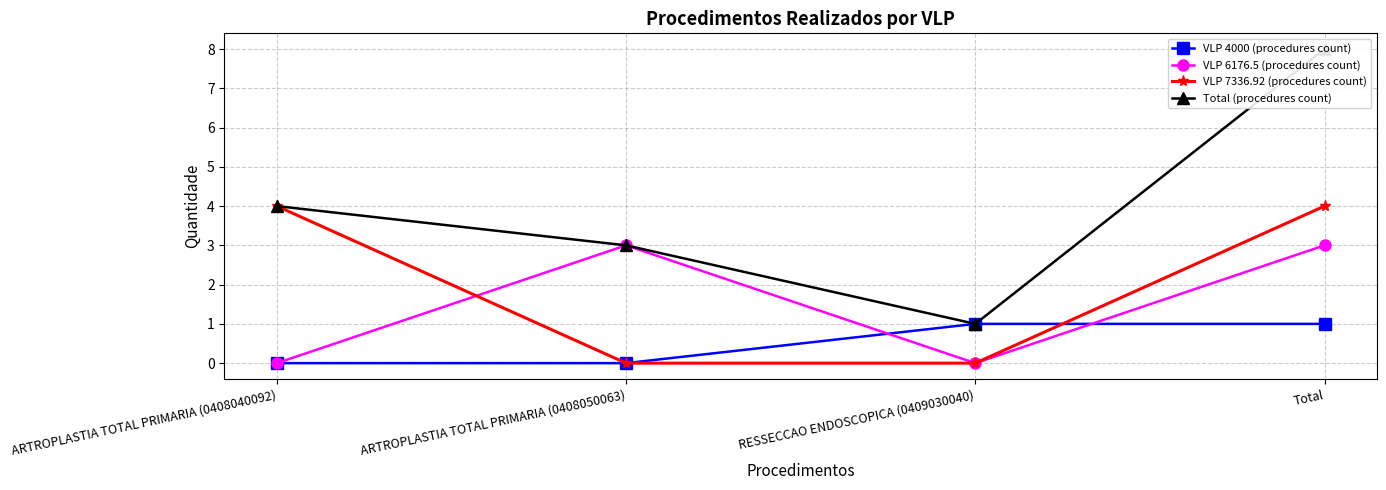

At which category does the chart reach its peak across all series?

Total